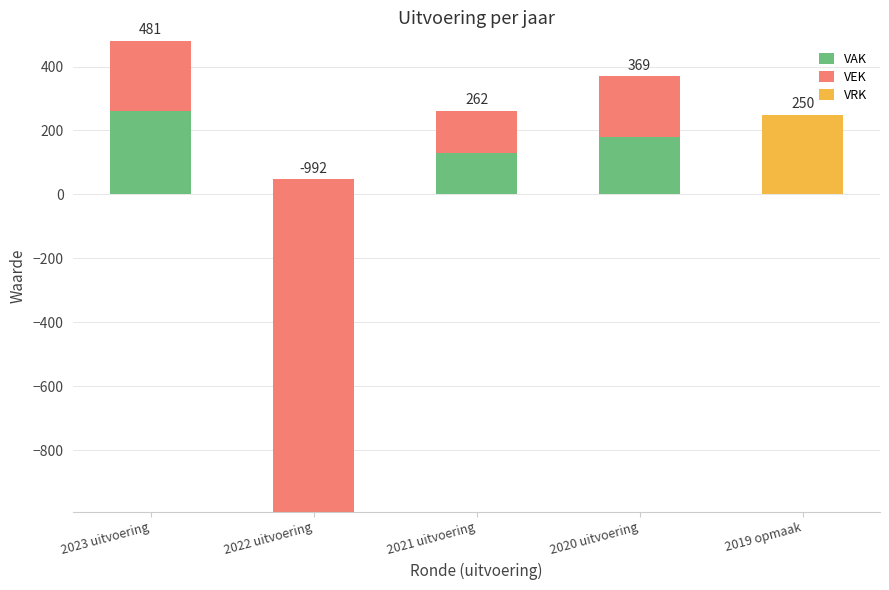

List the labels in order of VRK value, largest first.

2019 opmaak, 2023 uitvoering, 2022 uitvoering, 2021 uitvoering, 2020 uitvoering